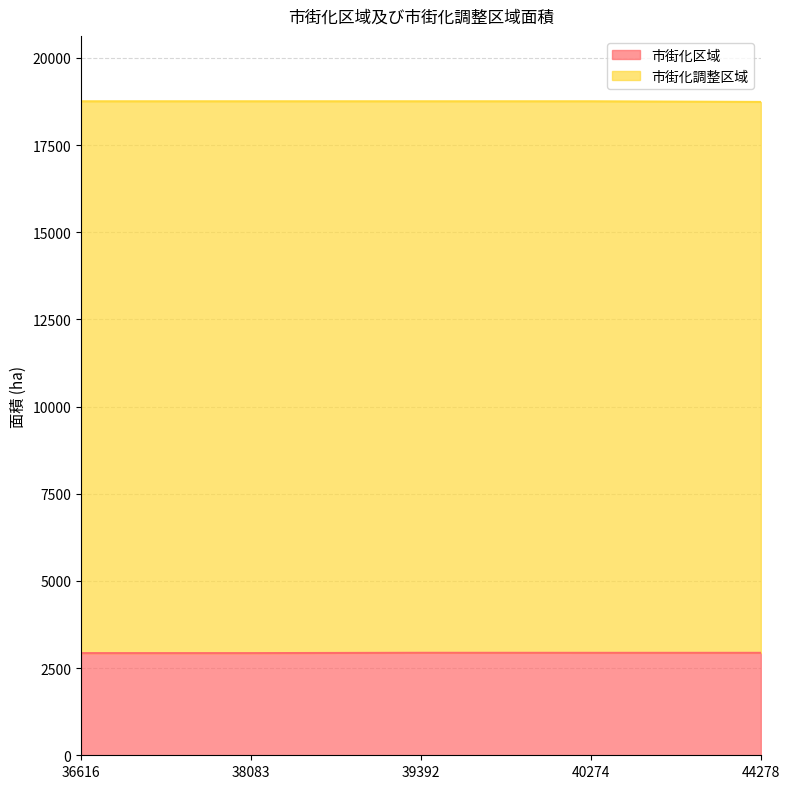

What is the sum of all values?

14675